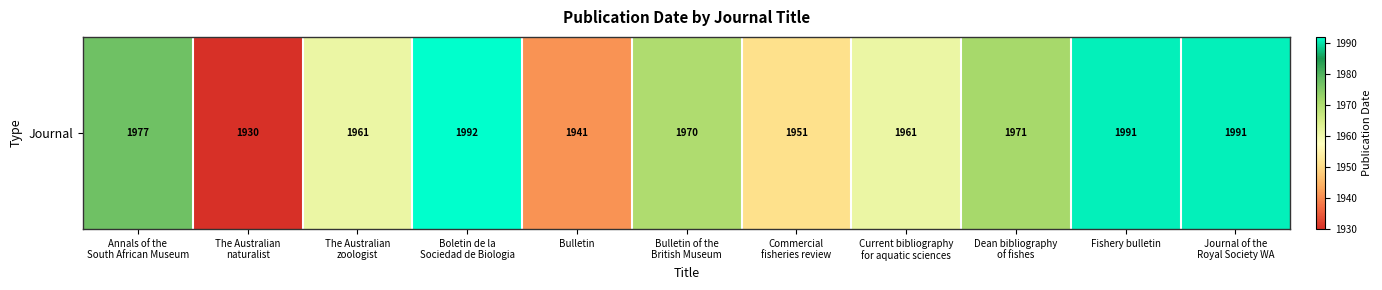

What is the difference between the maximum and second lowest values?

51